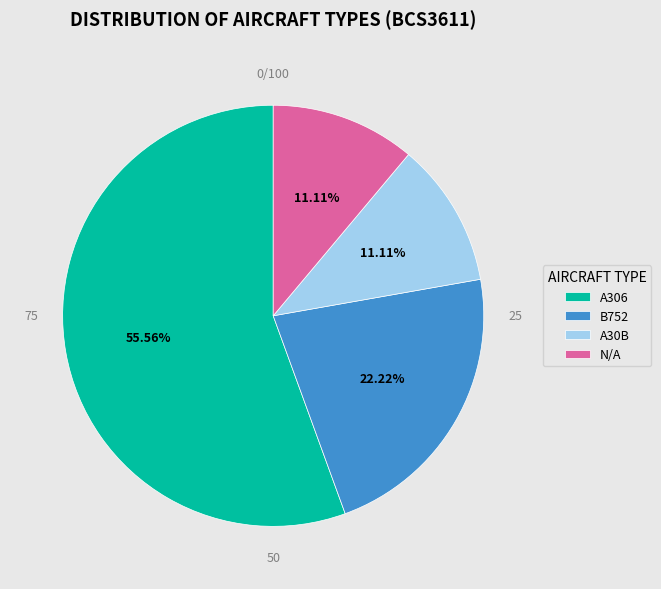

To the nearest percent, what is the combined percentage of B752 and A306?

78%